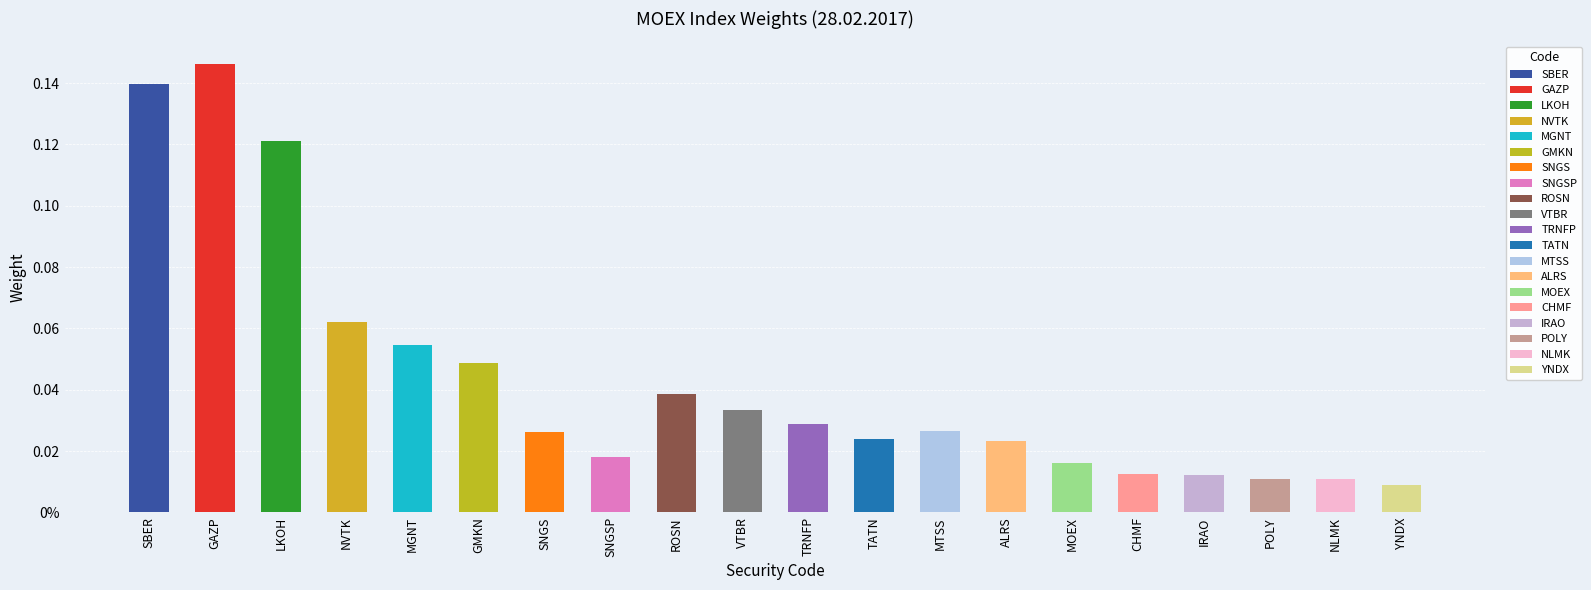

Are the bars grouped side by side (vs. stacked)?

No